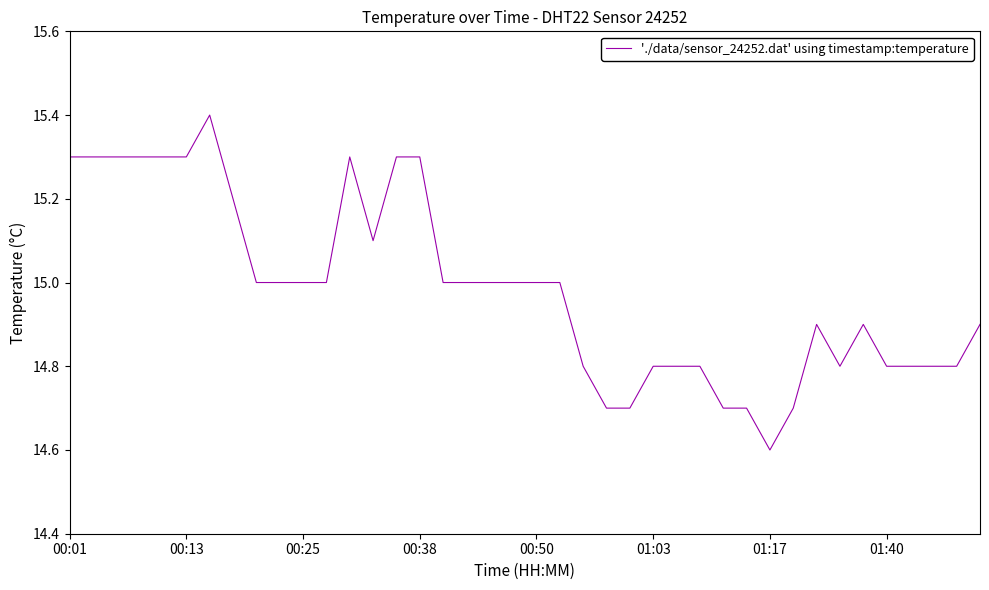

What is the maximum value shown in the chart?

15.4